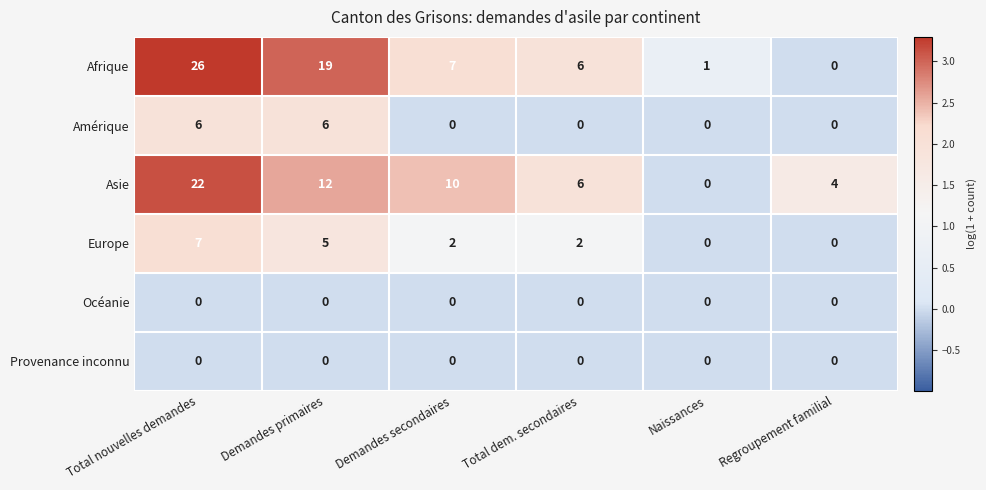

Which series has the largest range (max minus min)?

Afrique